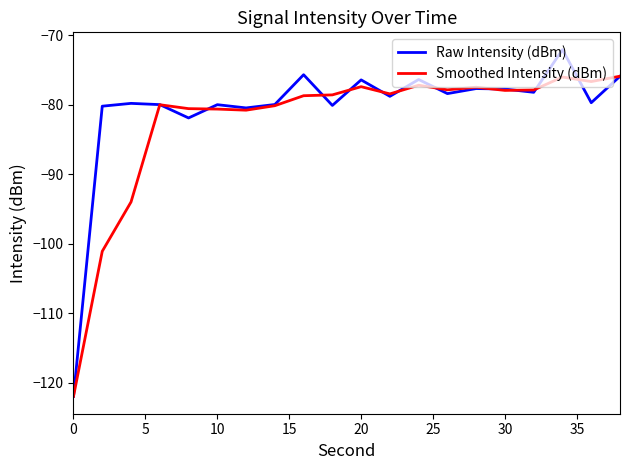

List the series in order of their peak value, lowest first.

Smoothed Intensity (dBm), Raw Intensity (dBm)